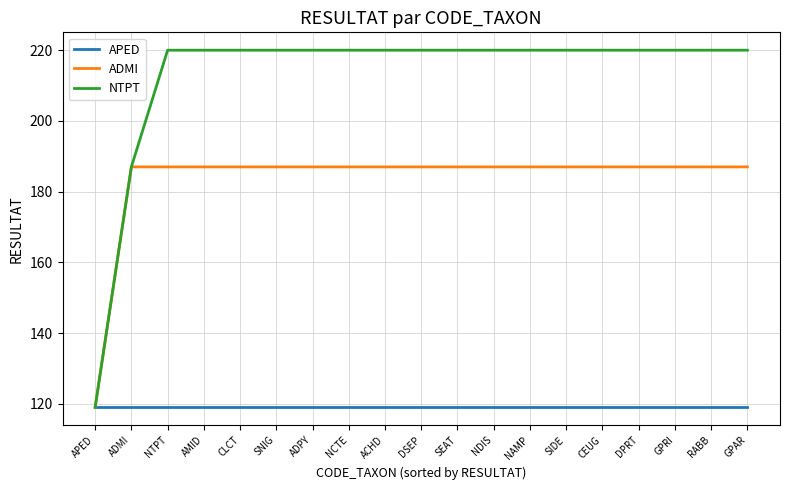

The value of APED at SNIG is 31. True or false?

False